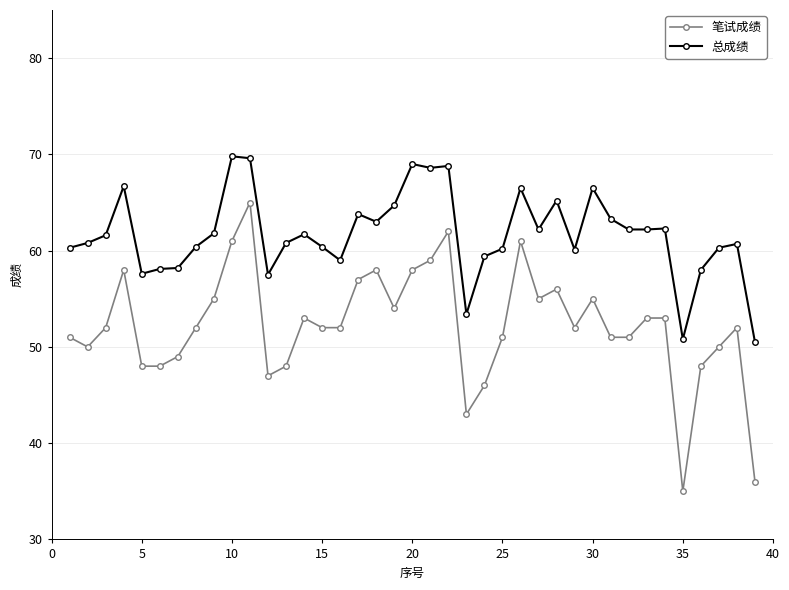

True or false: 总成绩 and 笔试成绩 cross at least once.

False